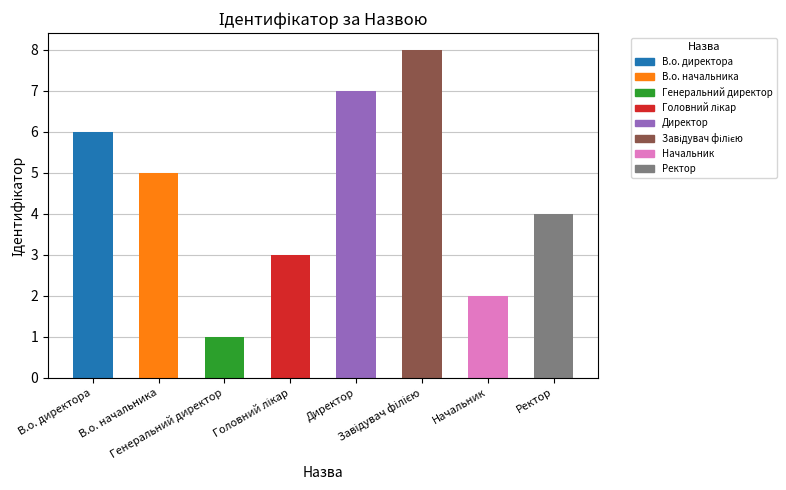

What is the difference between the maximum and minimum values?

7